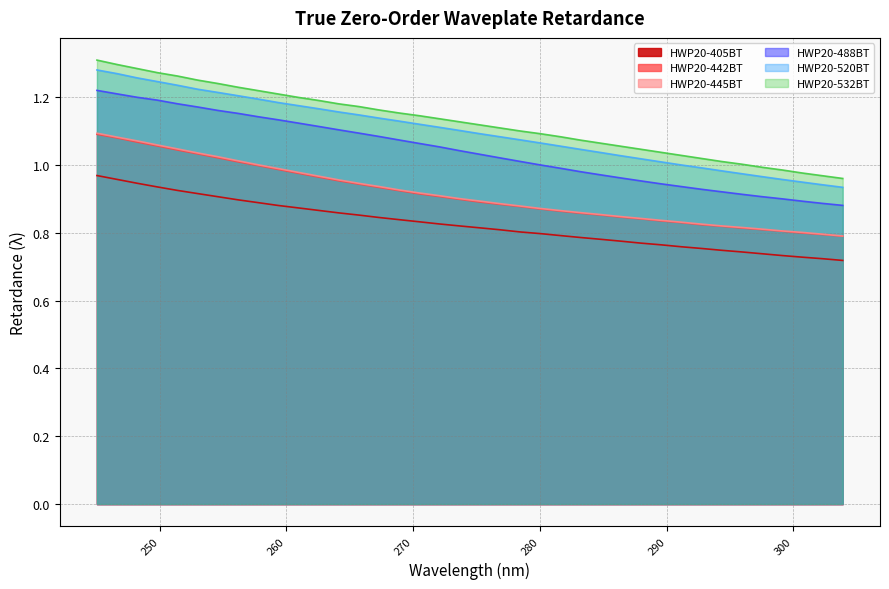

True or false: HWP20-488BT and HWP20-405BT cross at least once.

False